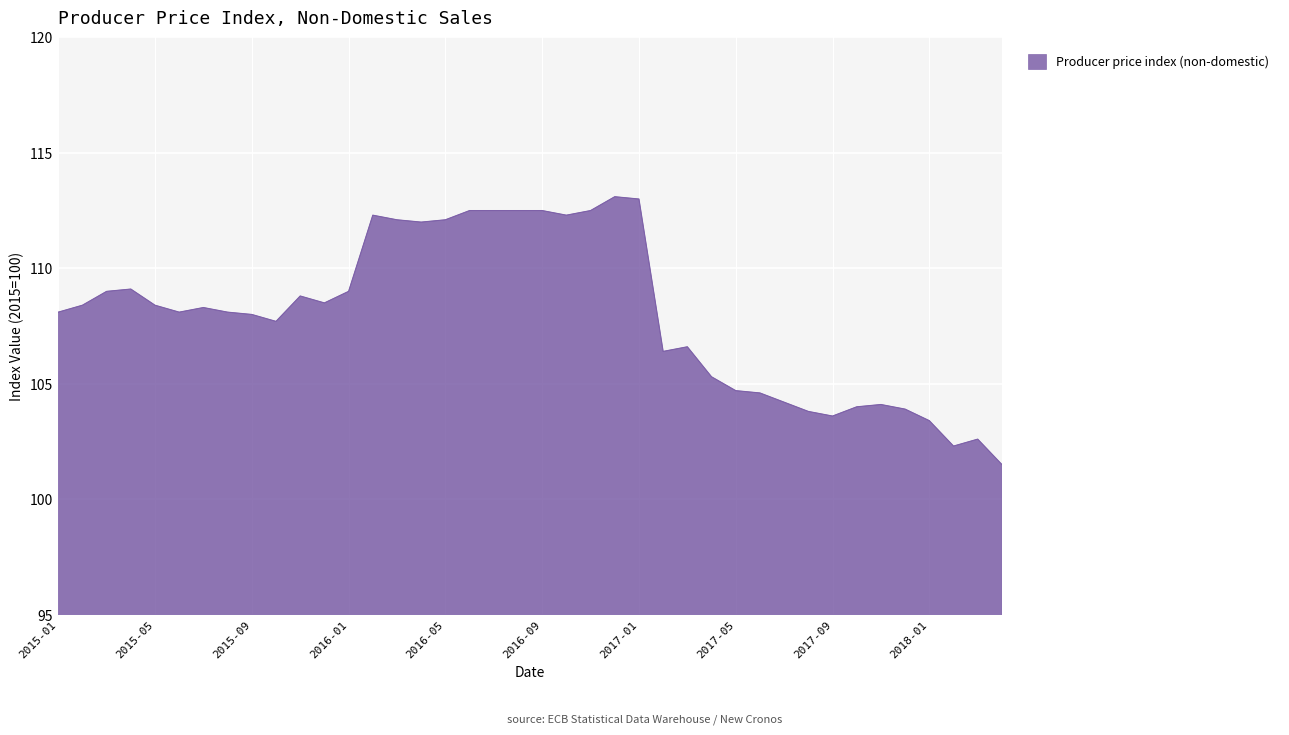

What is the smallest value displayed?

101.5